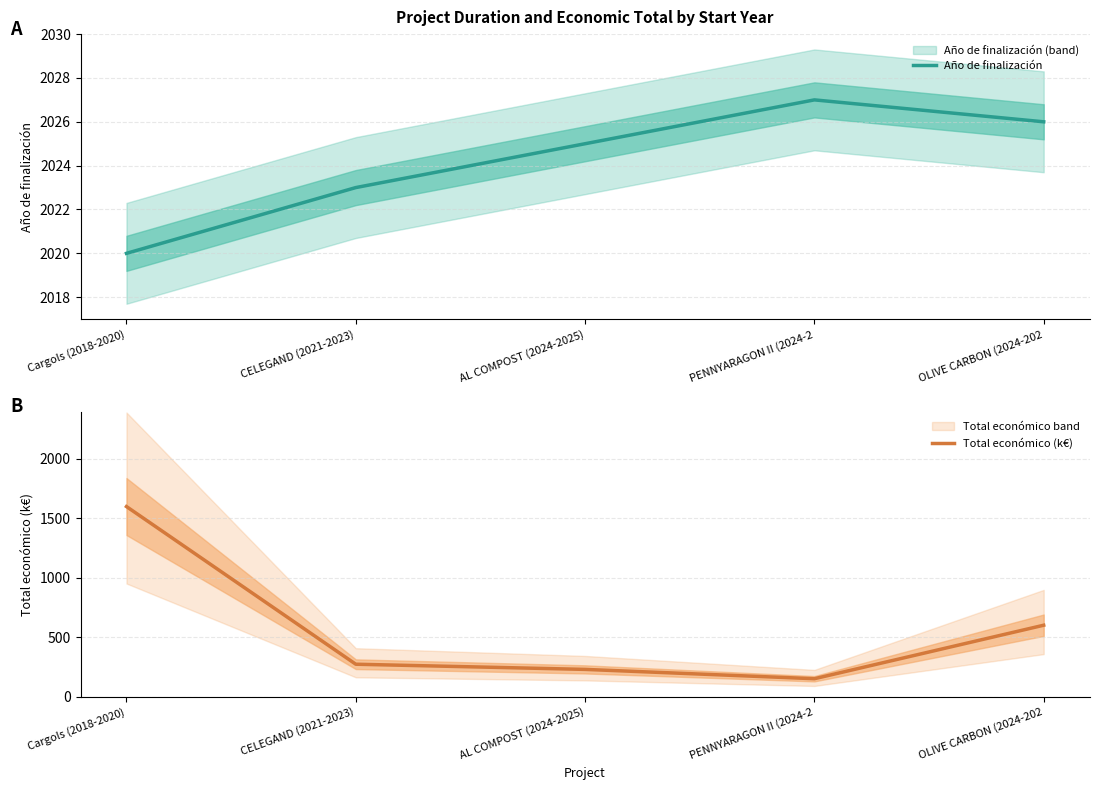

How many lines are shown in the chart?

2